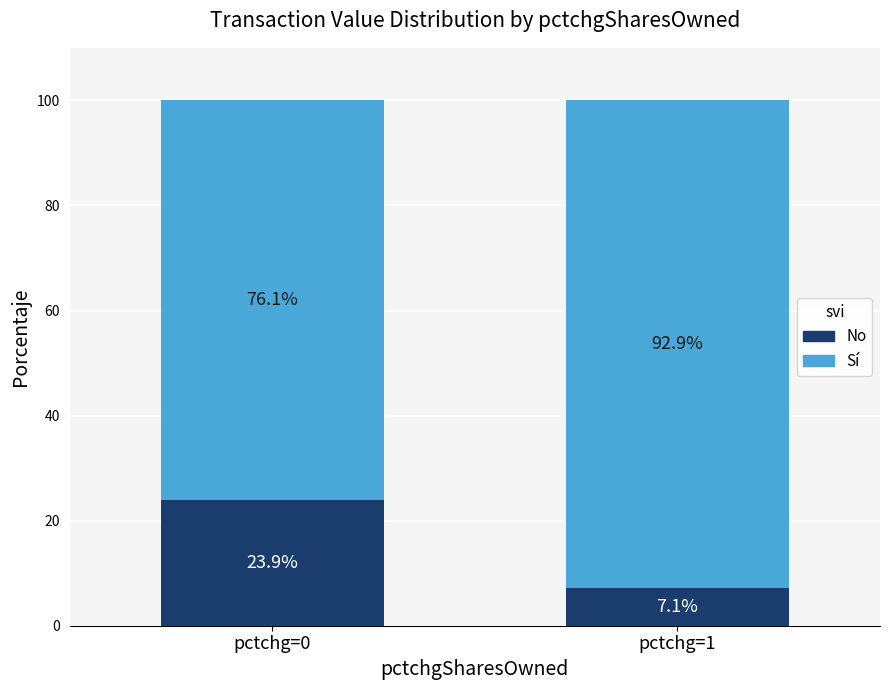

What value does the No series have at pctchg=0?

23.9